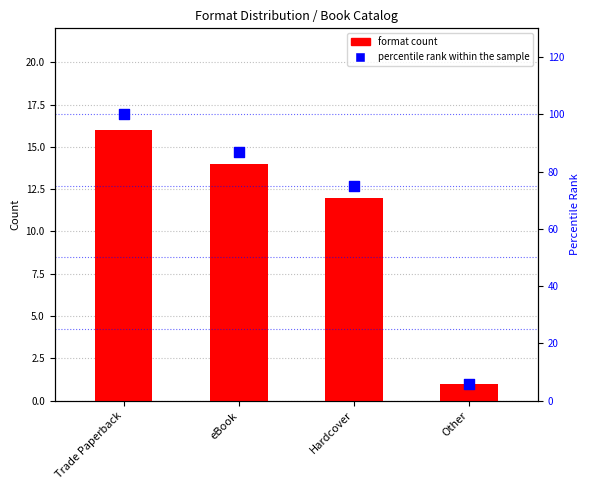

Which series has the largest total across all categories?

percentile rank within the sample